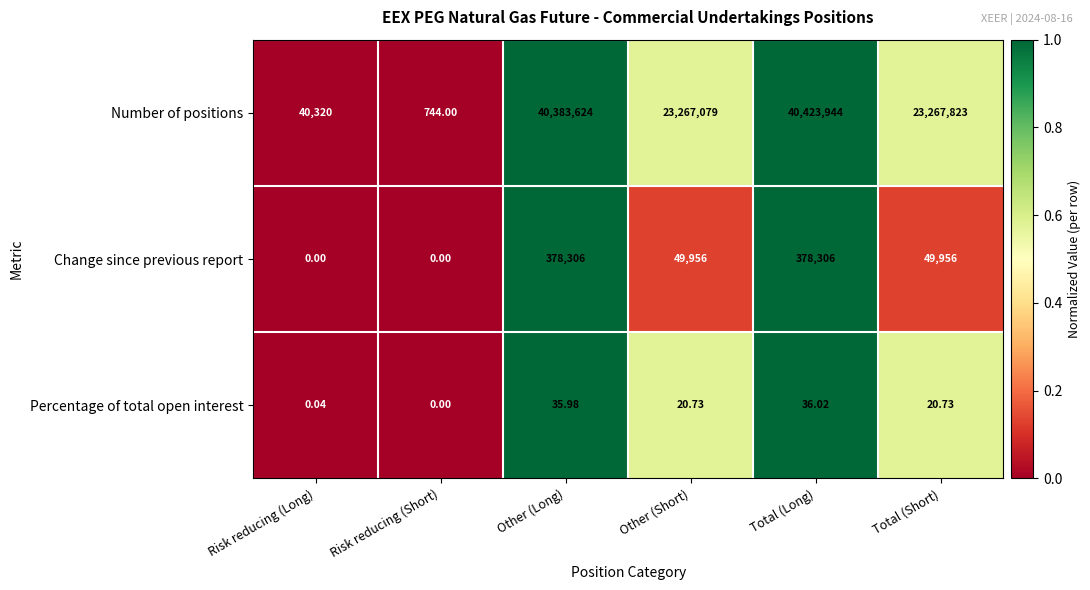

At which category is the sum across all series the highest?

Total (Long)